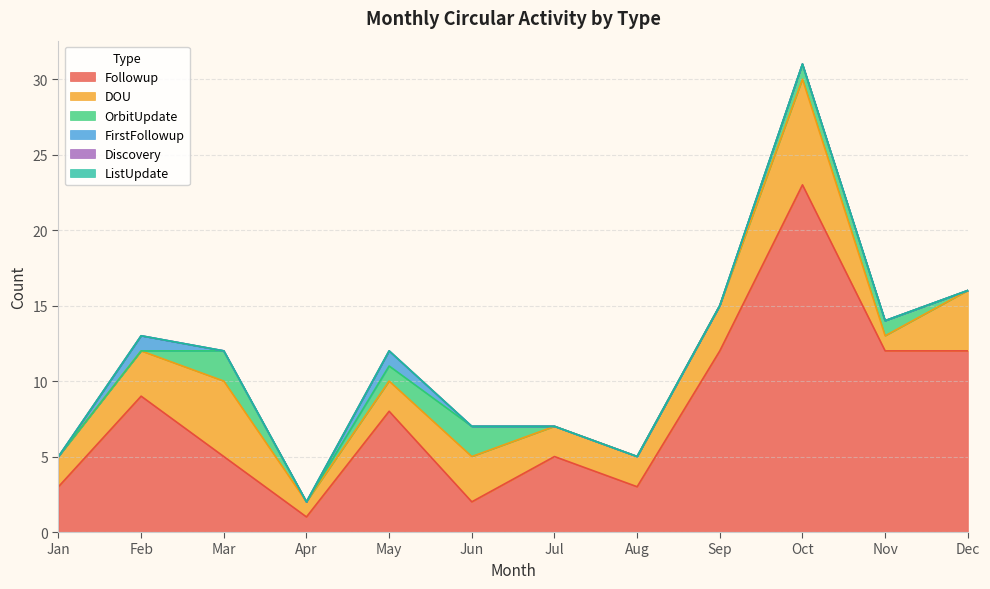

The value of Discovery at May is 0. True or false?

True